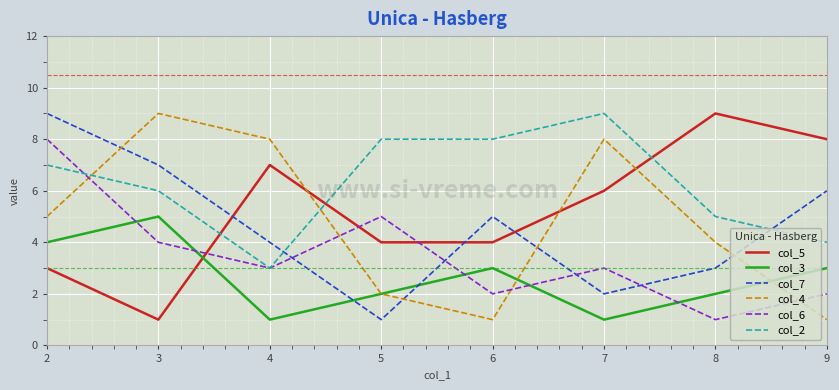

Which series changed the most between 2 and 9?

col_6